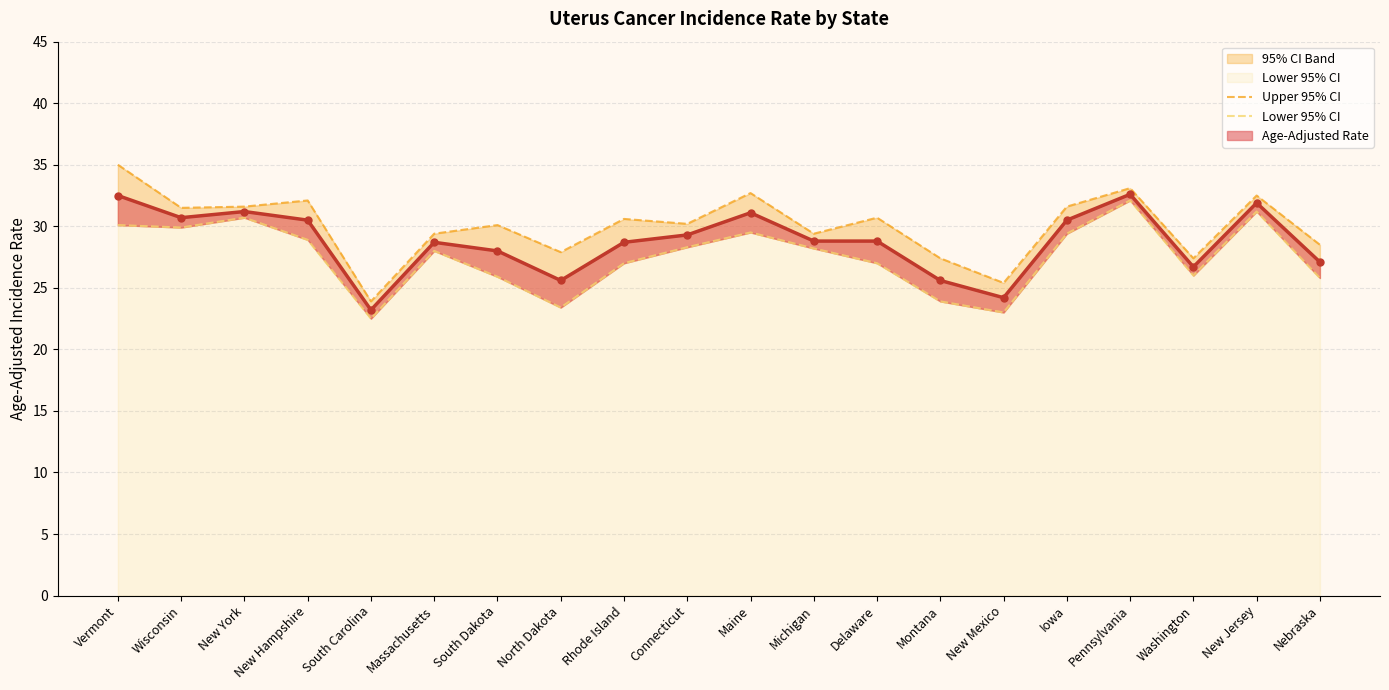

How many categories are shown in the chart?

20